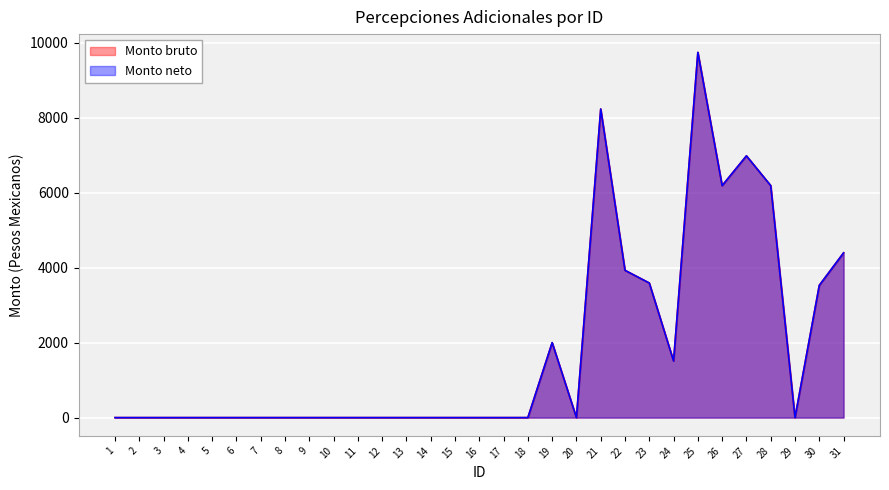

Reading left to right, what are all the values shown in this chart?

Monto bruto: 0.0	0.0	0.0	0.0	0.0	0.0	0.0	0.0	0.0	0.0	0.0	0.0	0.0	0.0	0.0	0.0	0.0	0.0	1999.3	0.0	8228.8	3926.7	3588.5	1509.5	9738.9	6185.7	6979.4	6185.5	0.0	3526.8	4393.1
Monto neto: 0.0	0.0	0.0	0.0	0.0	0.0	0.0	0.0	0.0	0.0	0.0	0.0	0.0	0.0	0.0	0.0	0.0	0.0	1999.3	0.0	8228.8	3926.7	3588.5	1509.5	9738.9	6185.7	6979.4	6185.5	0.0	3526.8	4393.1